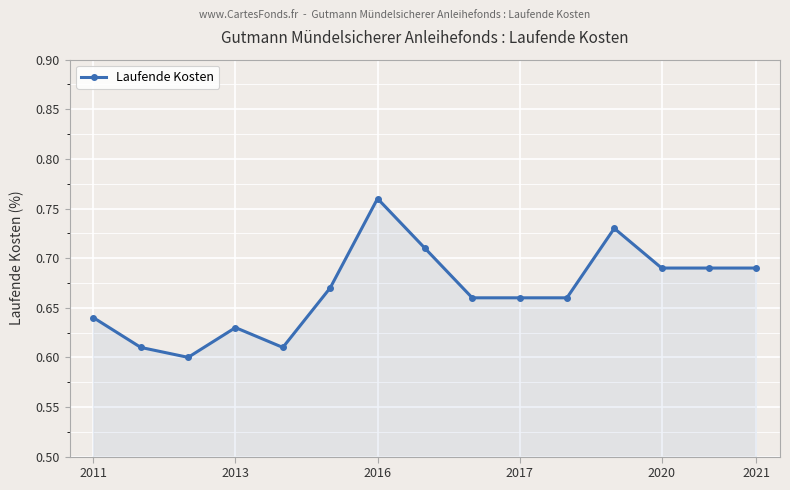

What is the sum of all values?

10.0